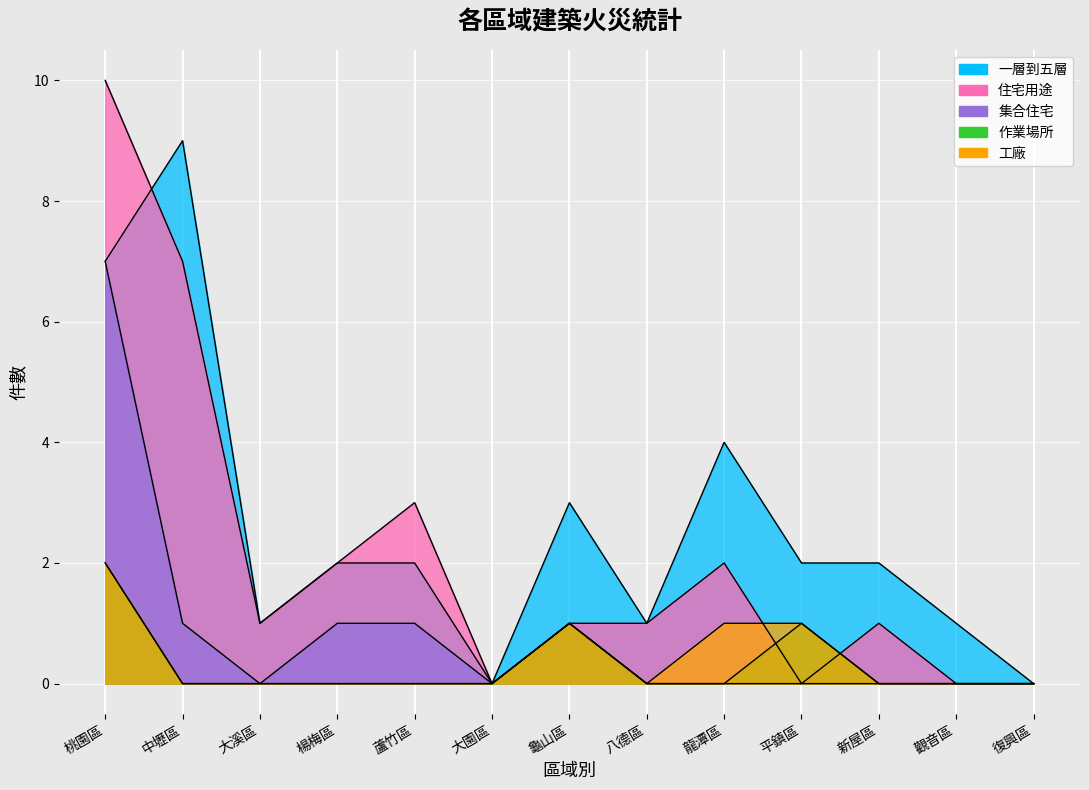

Where is the first local maximum for 工廠?

龜山區